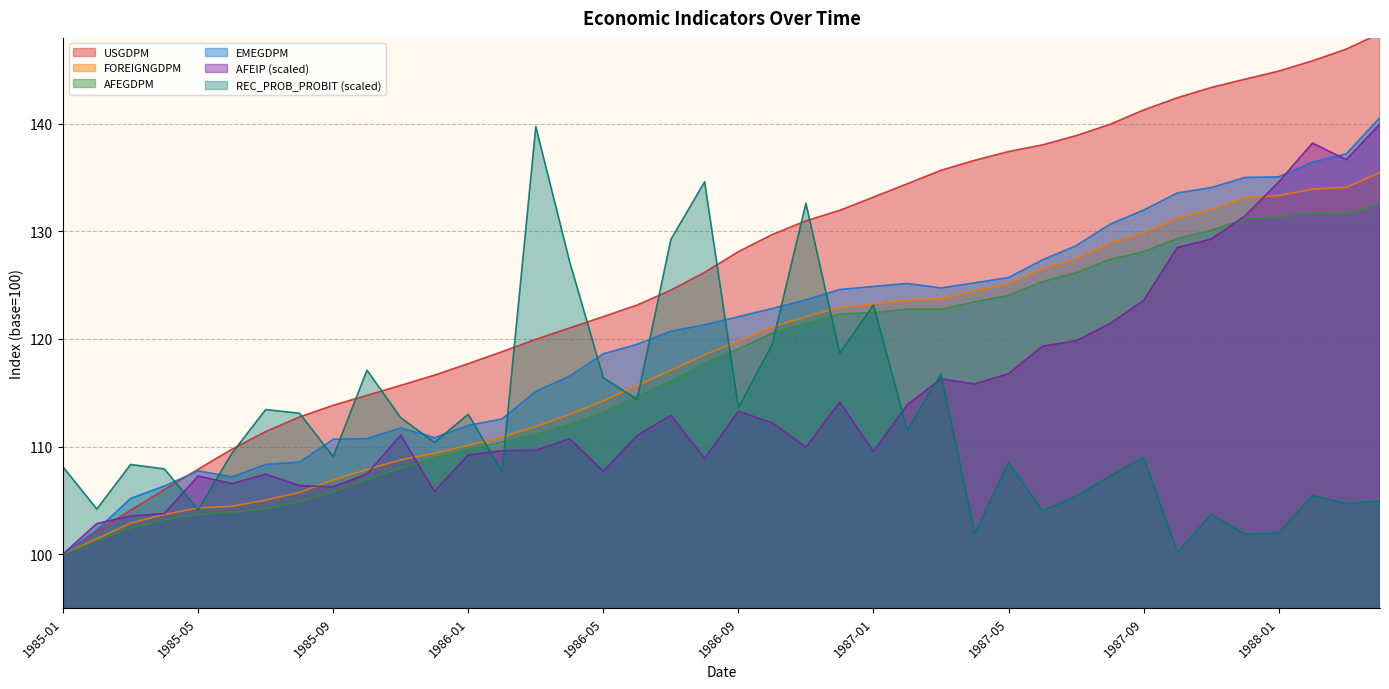

What is the greatest value displayed?

148.4